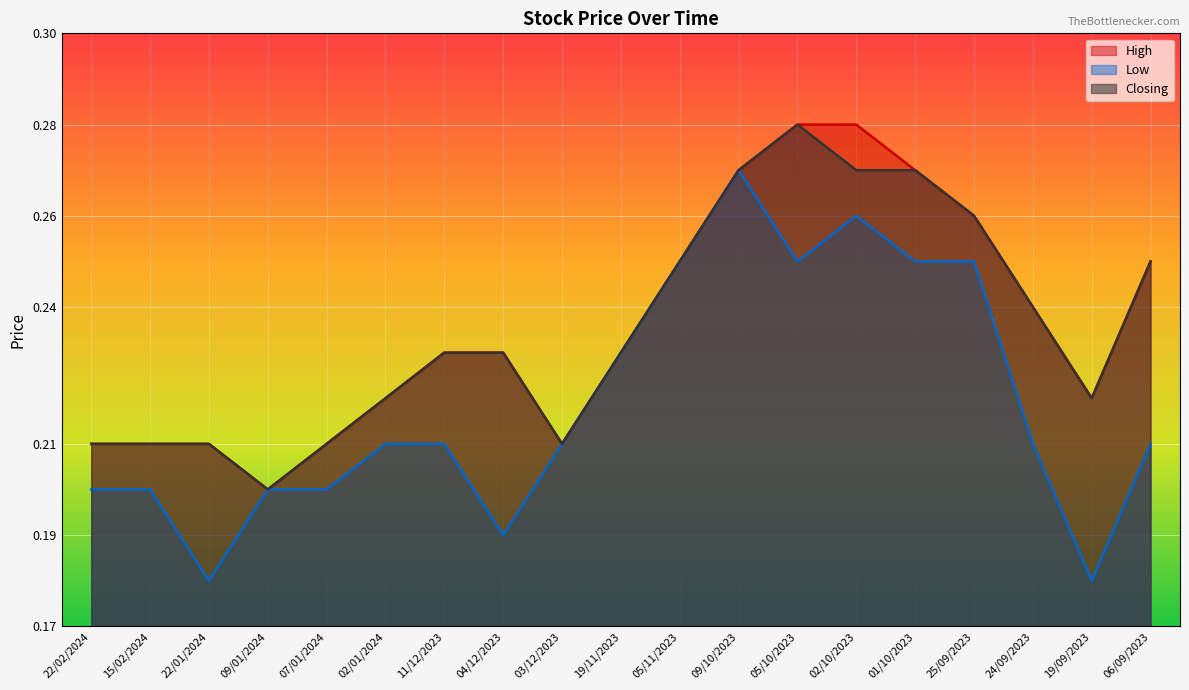

At which category is the sum across all series the highest?

09/10/2023